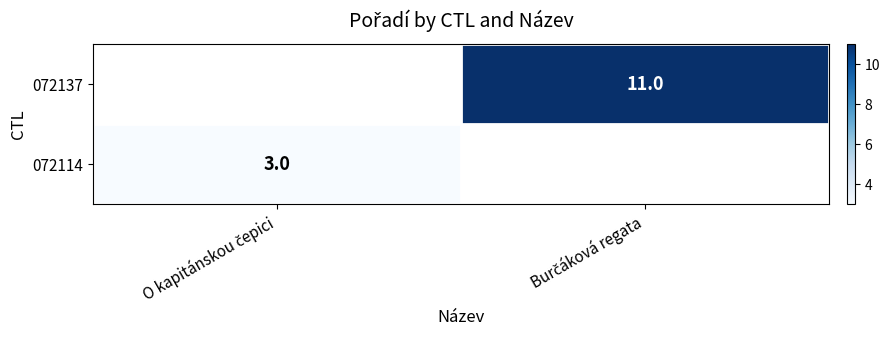

The 072137 series shows 4.8 at Burčáková regata. True or false?

False